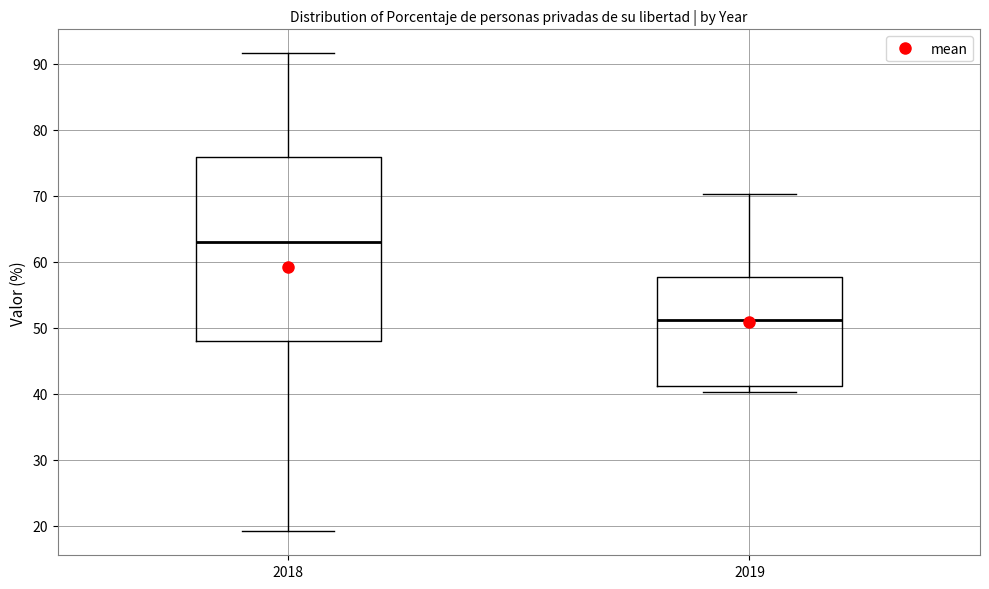

Which box has the highest median line?

2018